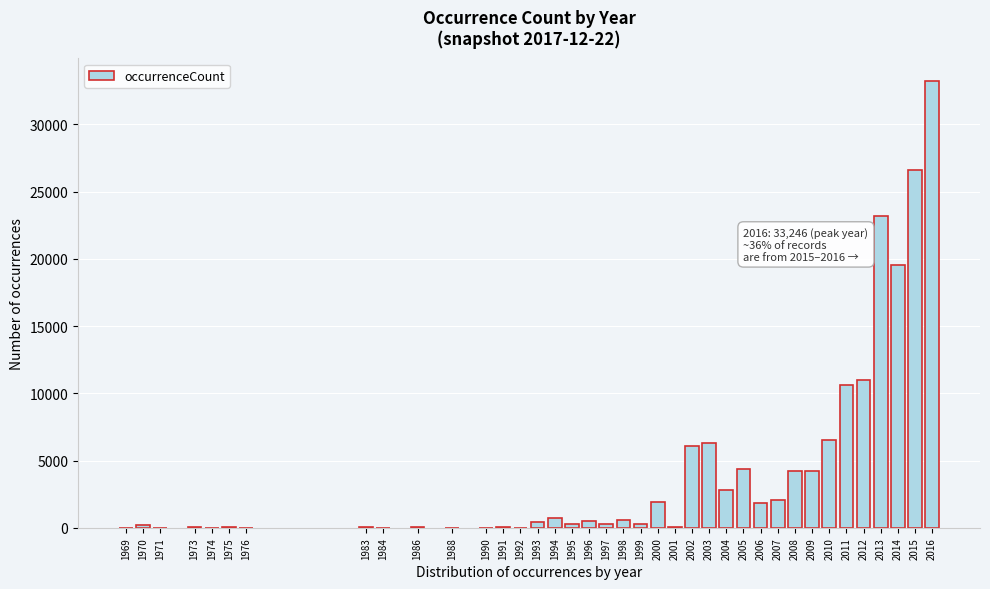

Where is the data nearest to the value 16624?

2014